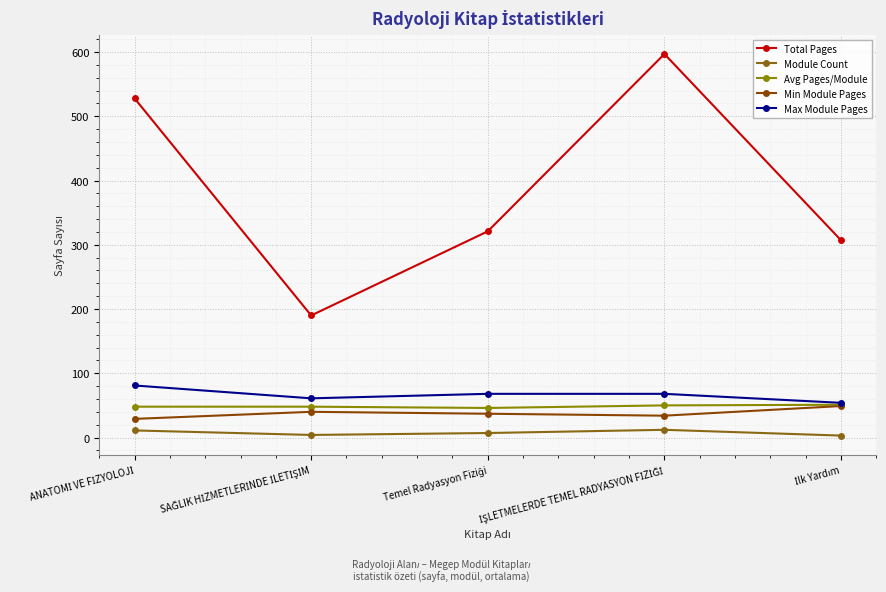

Is this an area chart (filled region under the line)?

No